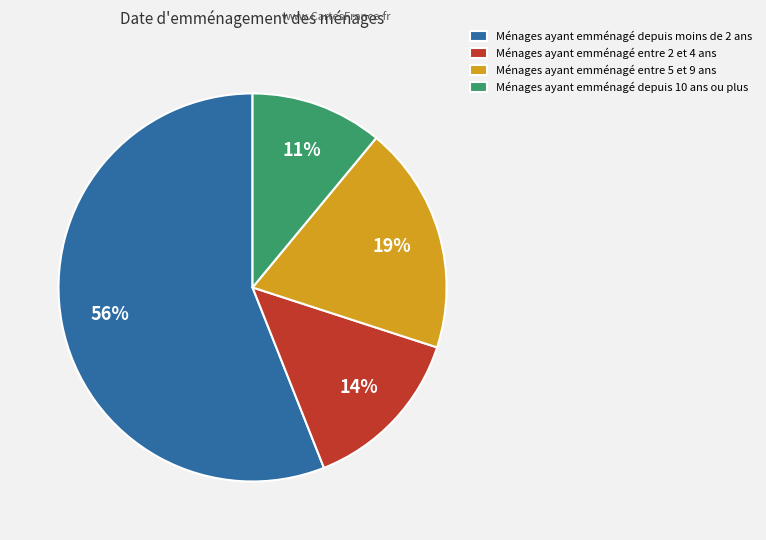

How many segments does this pie chart have?

4